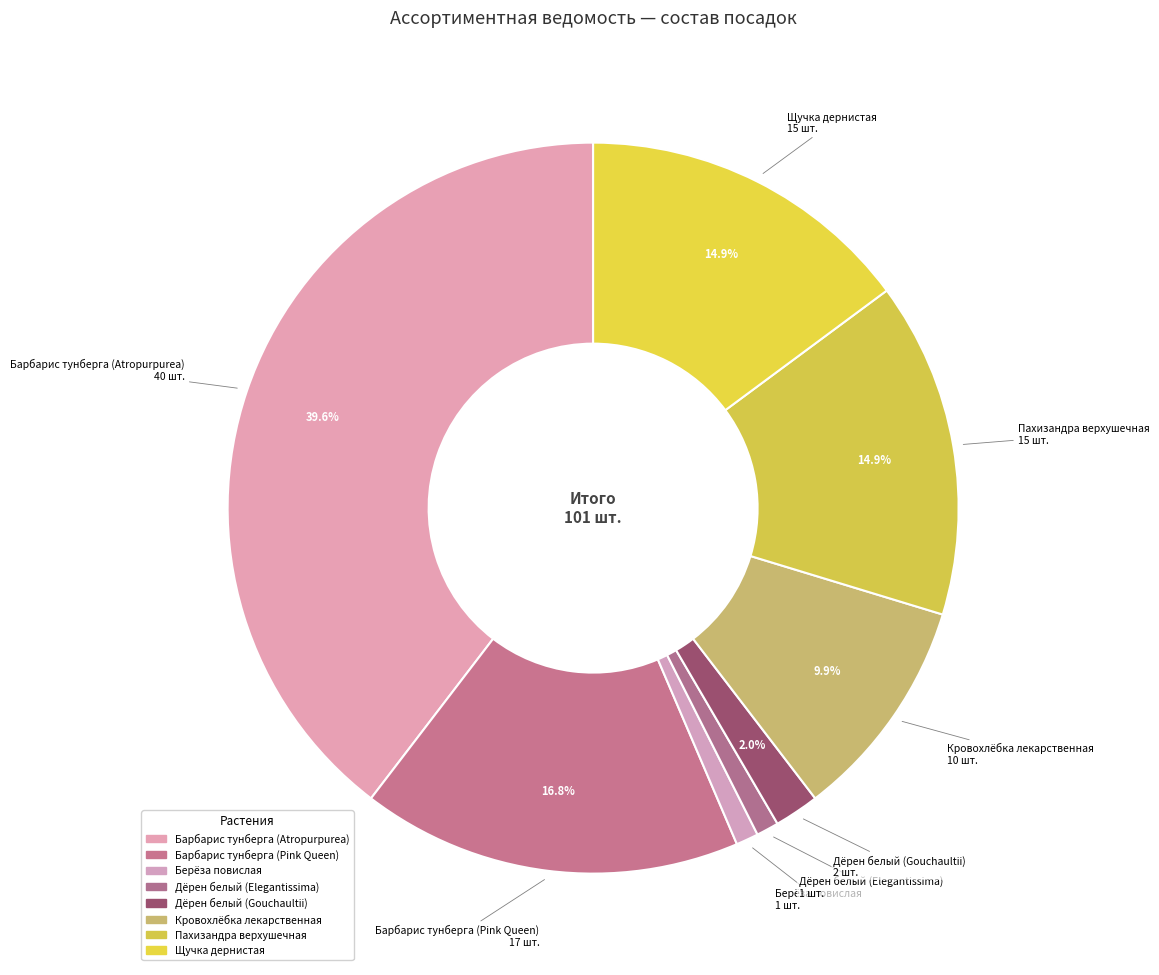

How many slices are in this pie chart?

8